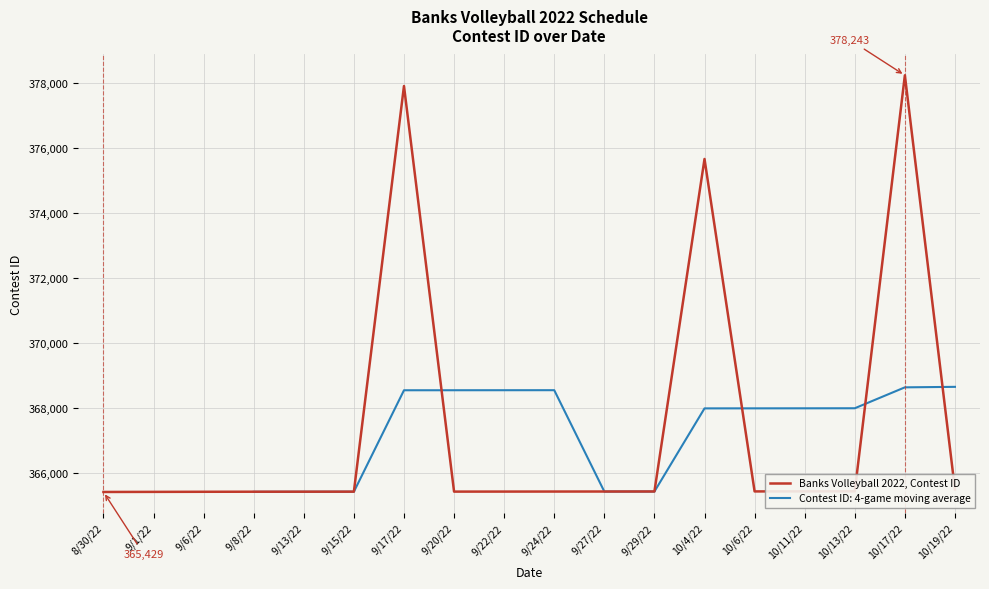

What is the smallest value displayed?

365429